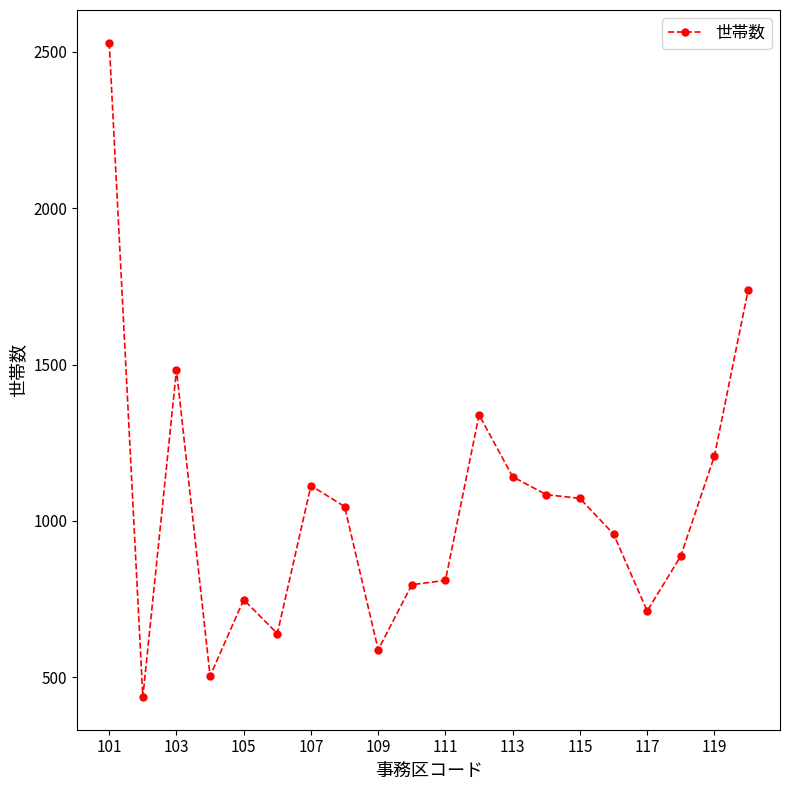

Reading left to right, transcribe all the data shown in this chart.

2529	437	1483	504	748	640	1113	1046	588	796	810	1339	1141	1084	1072	958	712	888	1208	1737